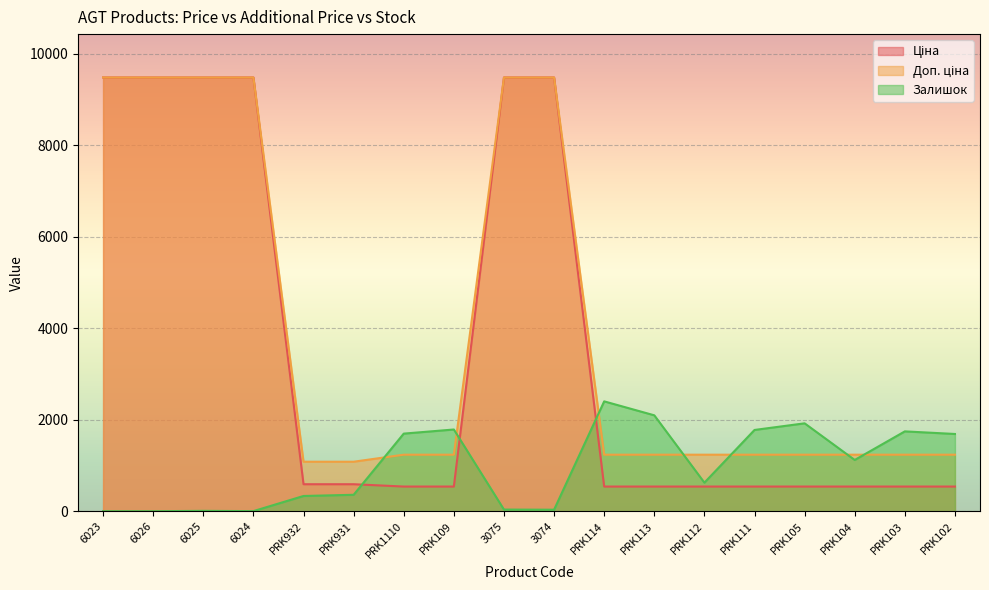

What are all the series names shown in the legend?

Ціна, Доп. ціна, Залишок